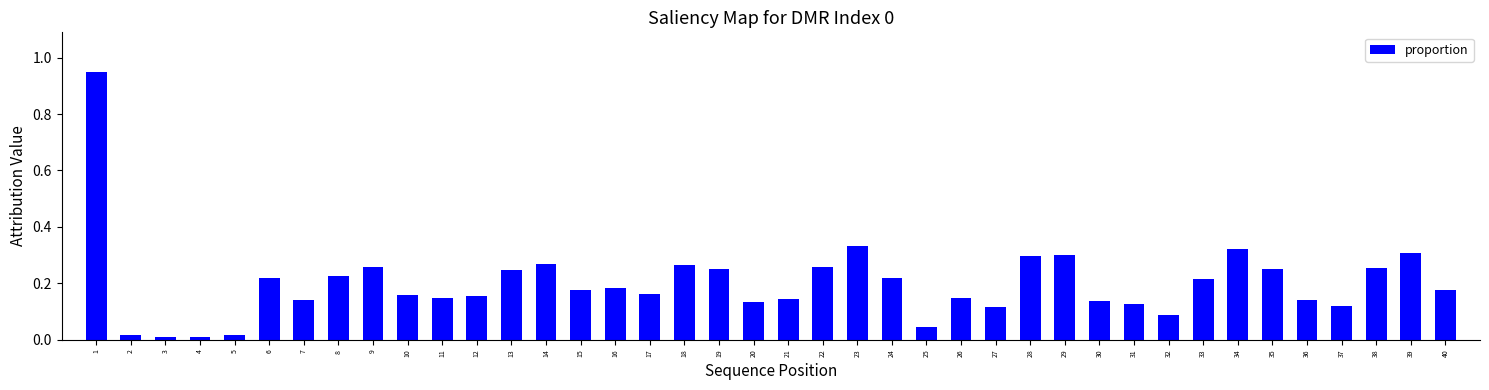

Is it true that the value at 23 is 0.3?

True